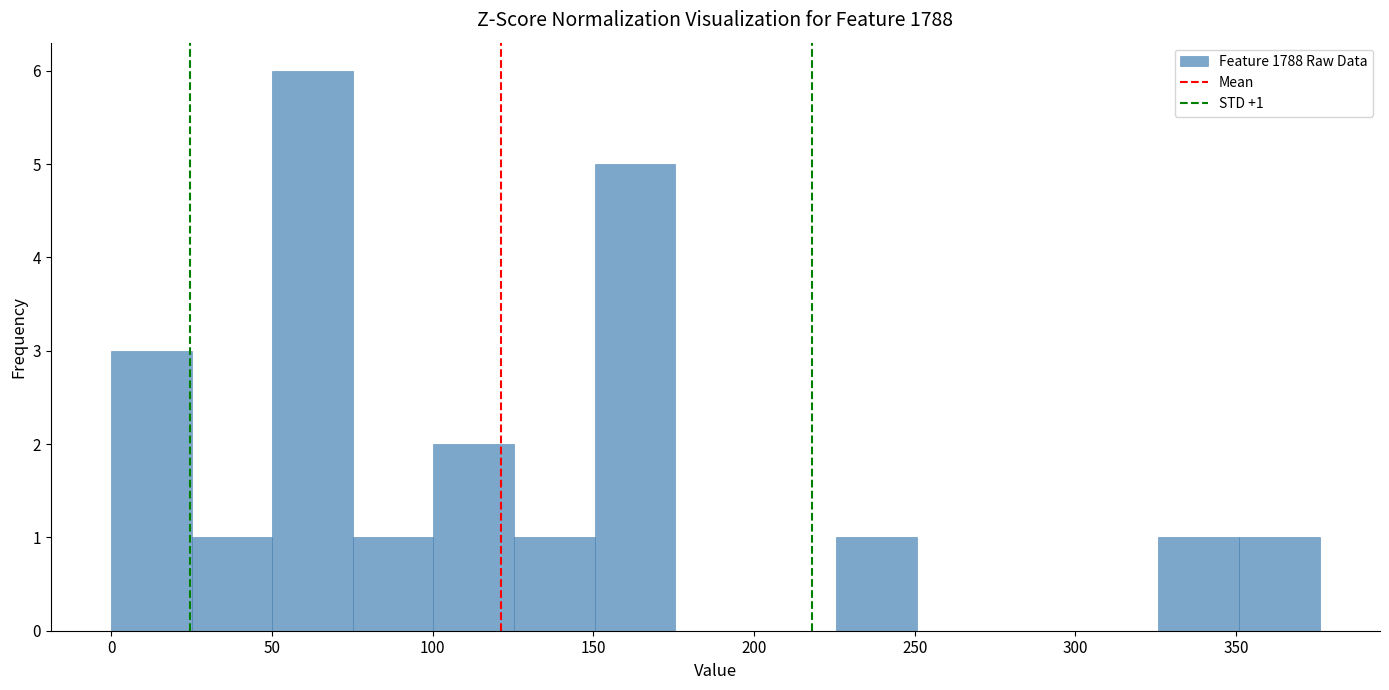

Over which range of the x-axis is the bar tallest?

50 to 75